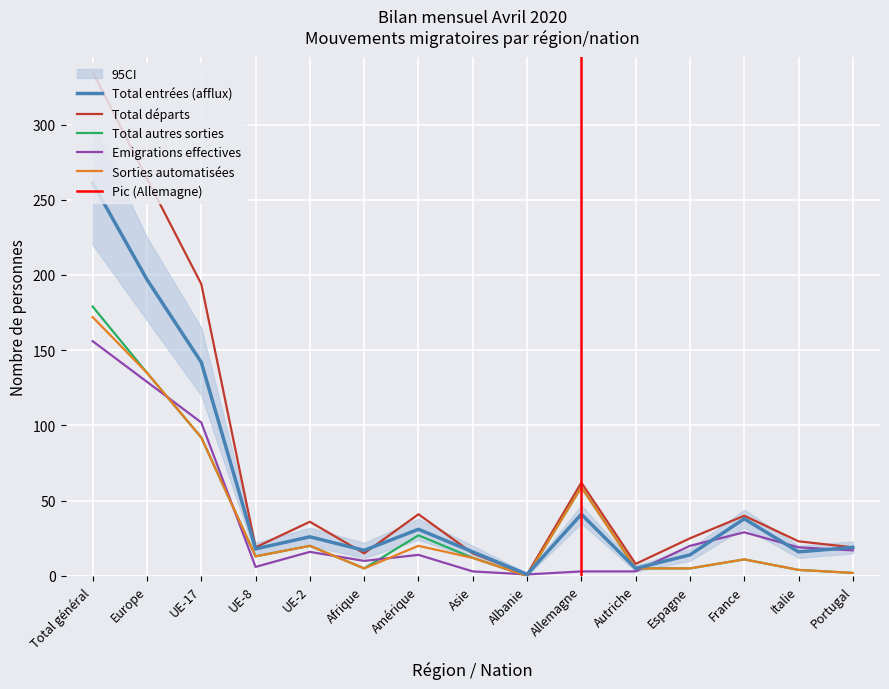

Is it true that Sorties automatisées equals 11 at France?

True